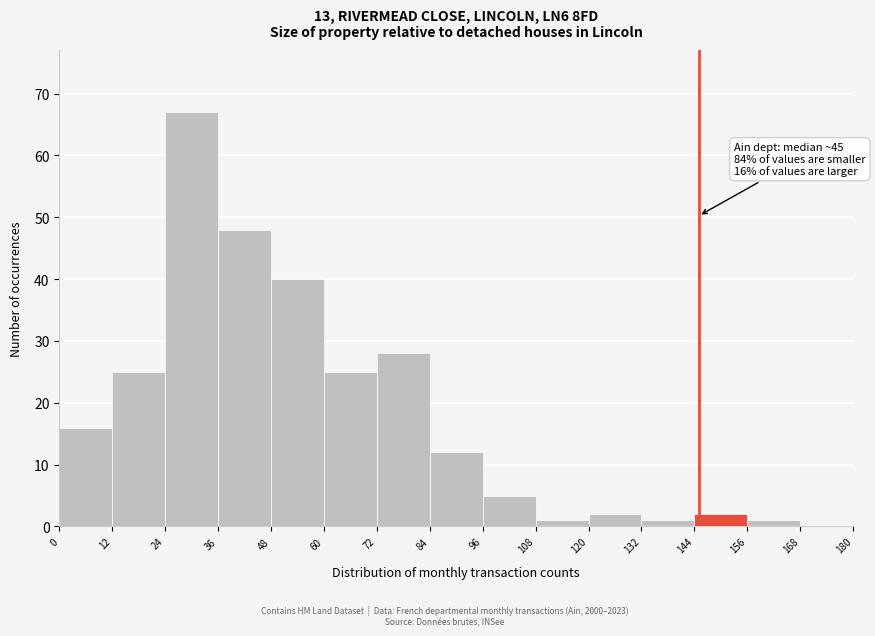

Which range on the x-axis has the tallest bar?

24 to 36